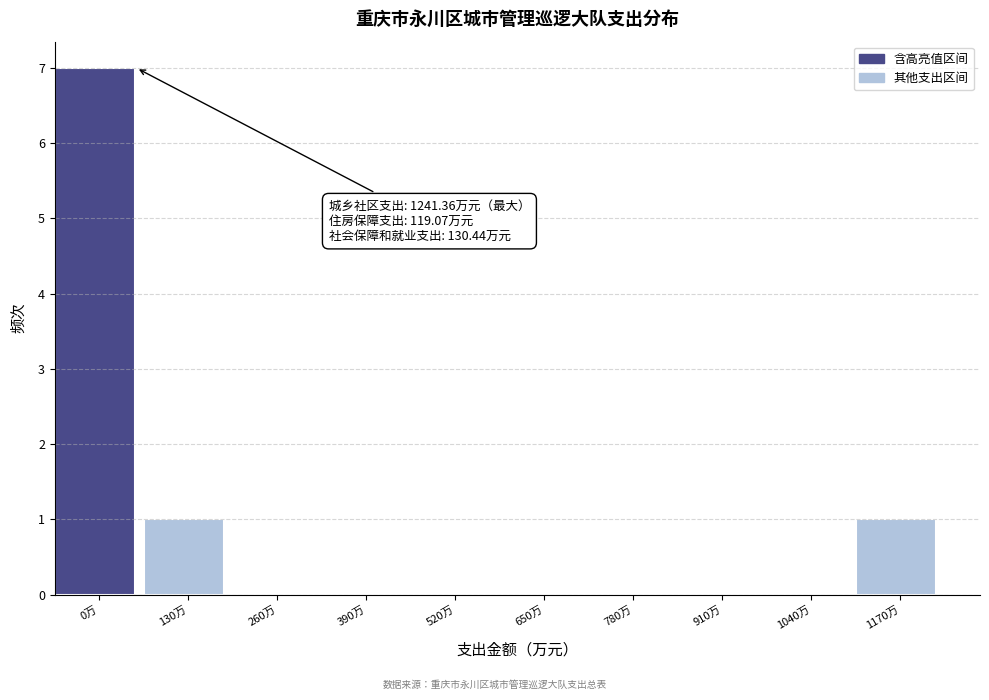

Reading left to right, transcribe all the data shown in this chart.

0万=7	130万=1	260万=0	390万=0	520万=0	650万=0	780万=0	910万=0	1040万=0	1170万=1